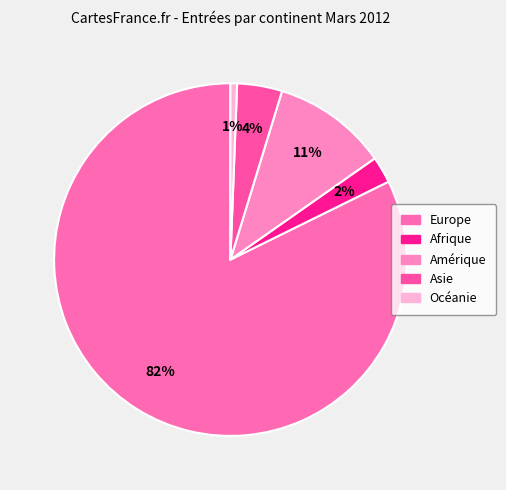

Which slice represents more than half of the pie?

Europe